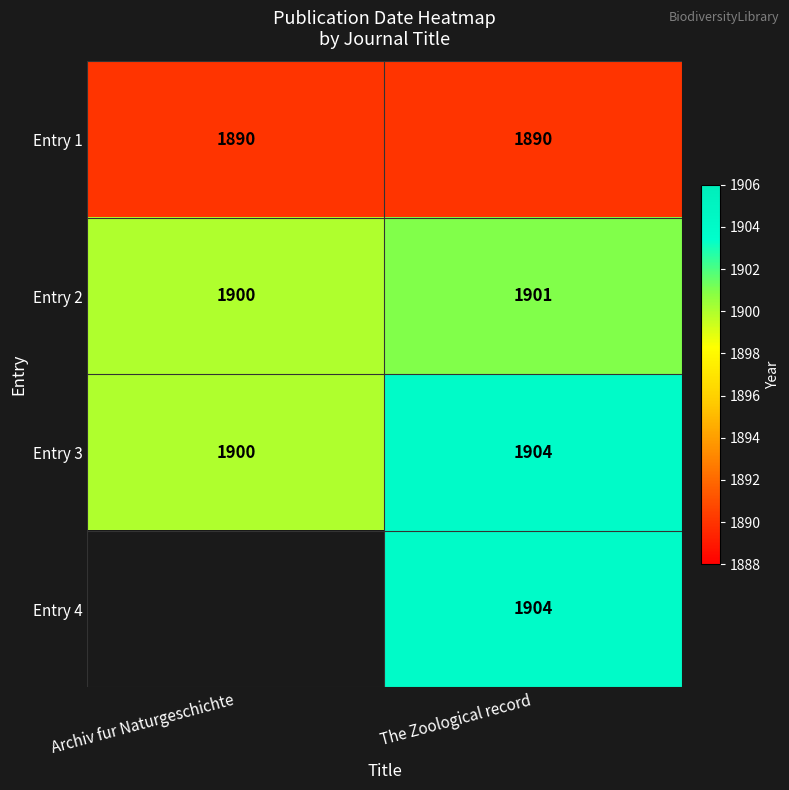

Rank the categories by Entry 3 value from highest to lowest.

The Zoological record, Archiv fur Naturgeschichte